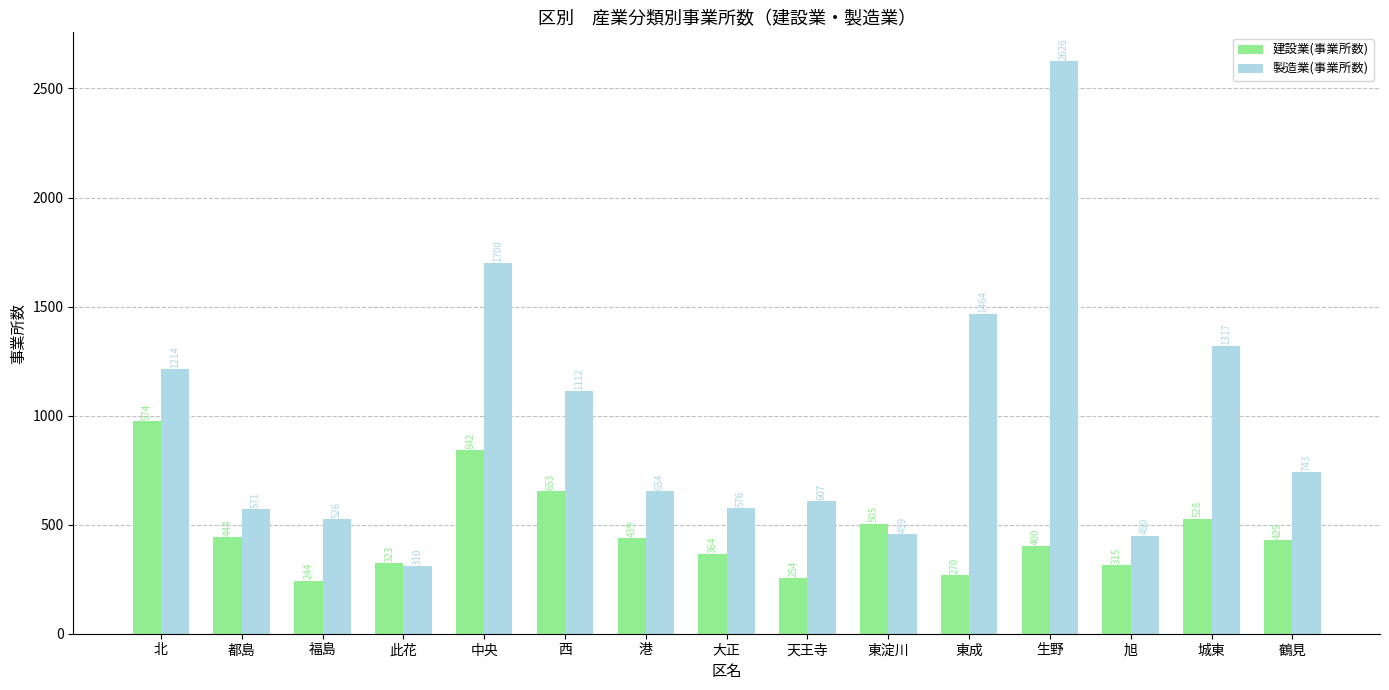

List the labels in order of 製造業(事業所数) value, smallest first.

此花, 旭, 東淀川, 福島, 都島, 大正, 天王寺, 港, 鶴見, 西, 北, 城東, 東成, 中央, 生野